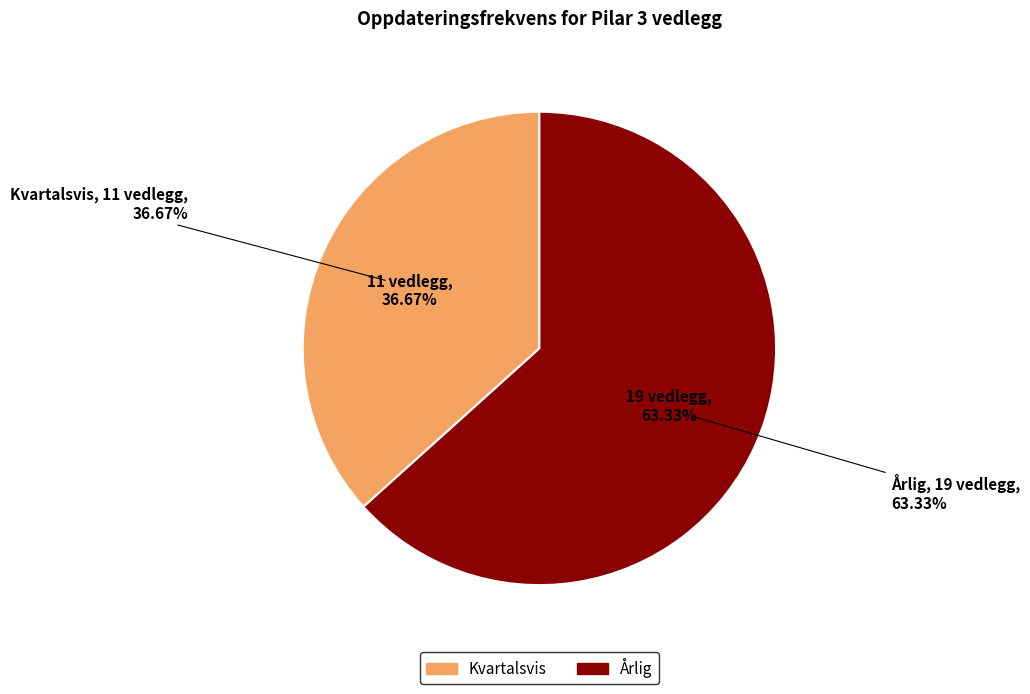

To the nearest percent, what is the difference between the Kvartalsvis and Årlig slice percentages?

27%